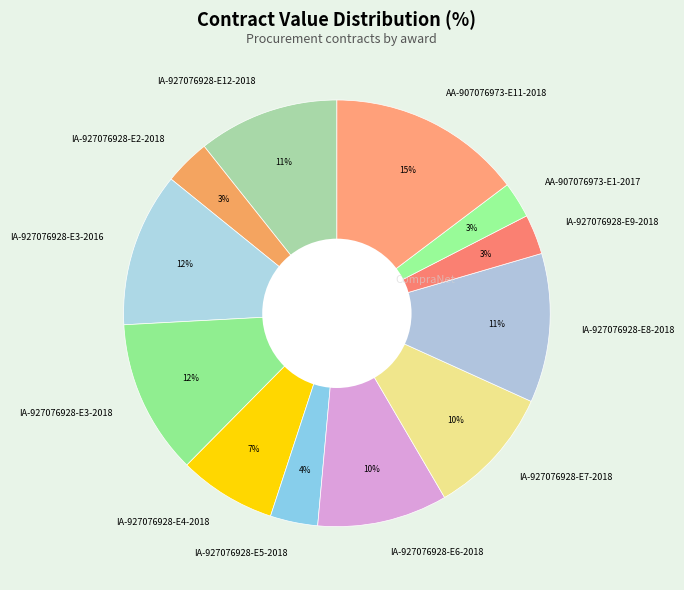

Is the sum of AA-907076973-E1-2017 and IA-927076928-E9-2018 greater than half?

No